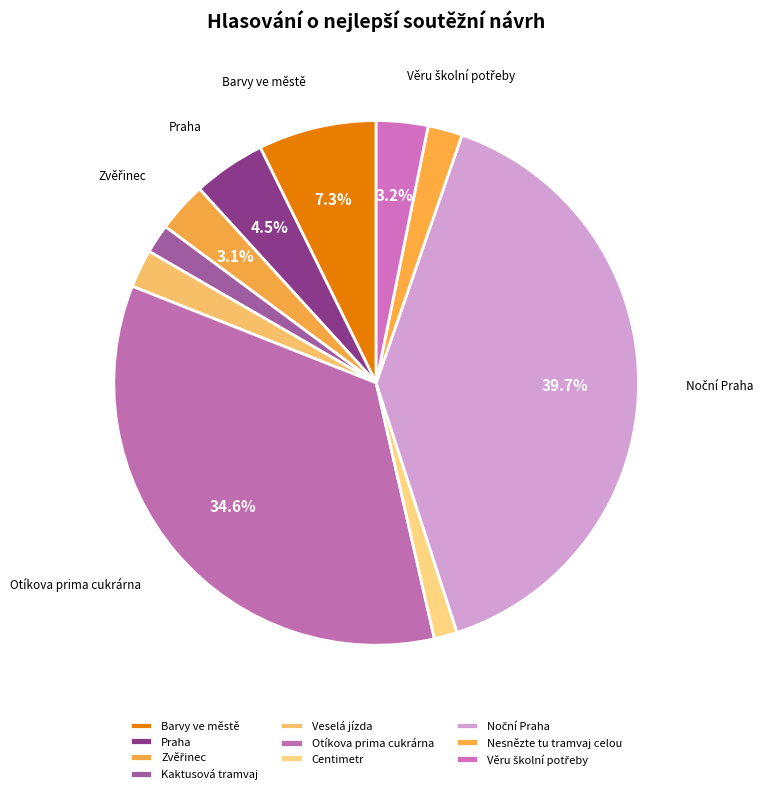

Which slice is the largest?

Noční Praha